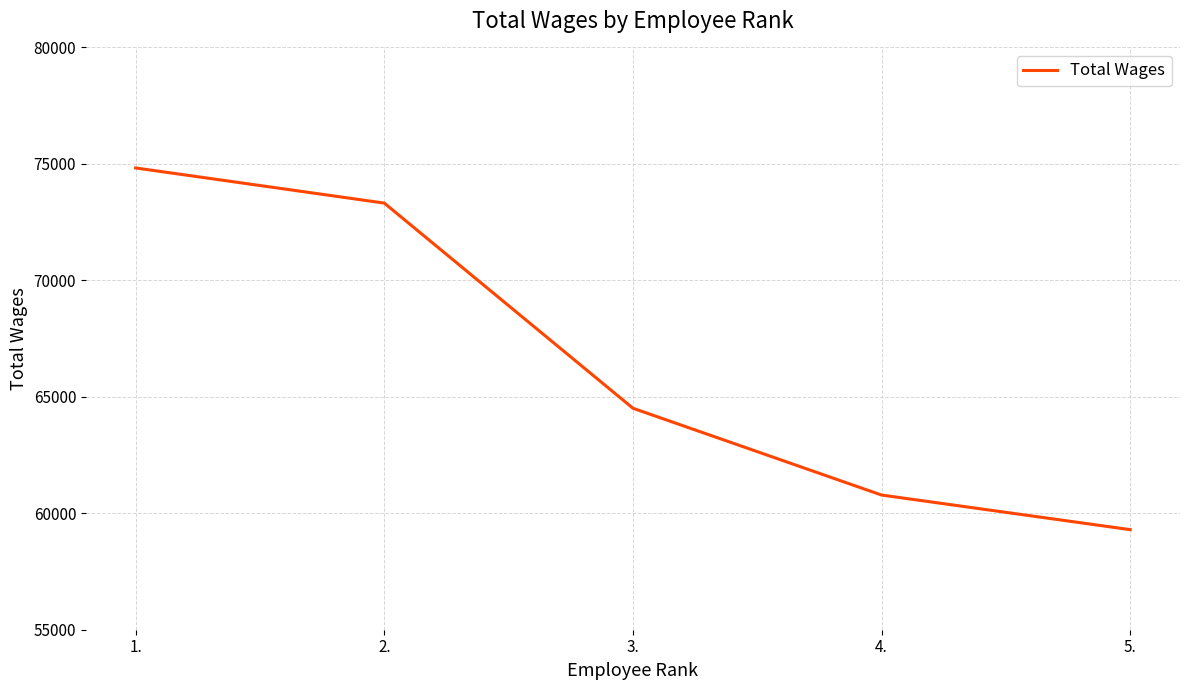

Reading left to right, extract all data points from this chart.

1.=74826	2.=73317	3.=64509	4.=60782	5.=59296